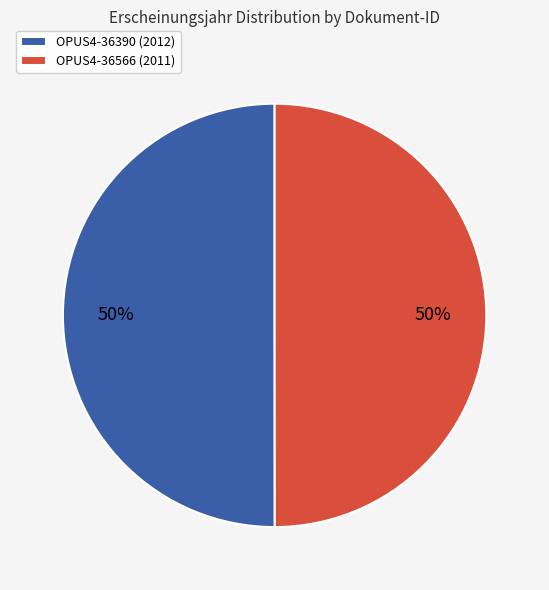

Do OPUS4-36566 (2011) and OPUS4-36390 (2012) together represent more than half of the pie?

Yes